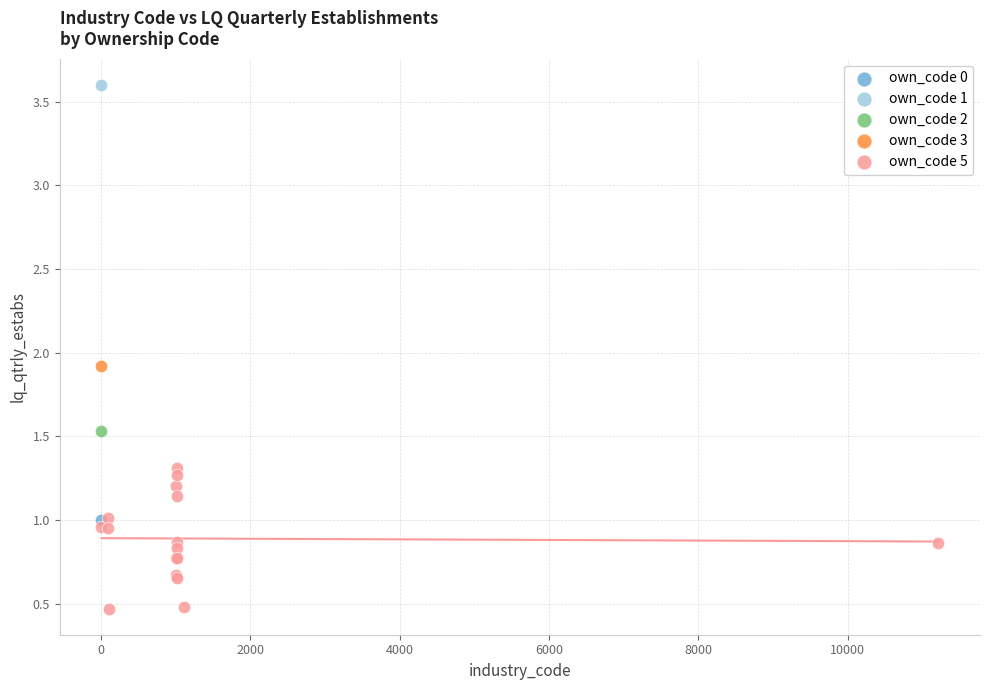

What are all the series names shown in the legend?

own_code 0, own_code 1, own_code 2, own_code 3, own_code 5